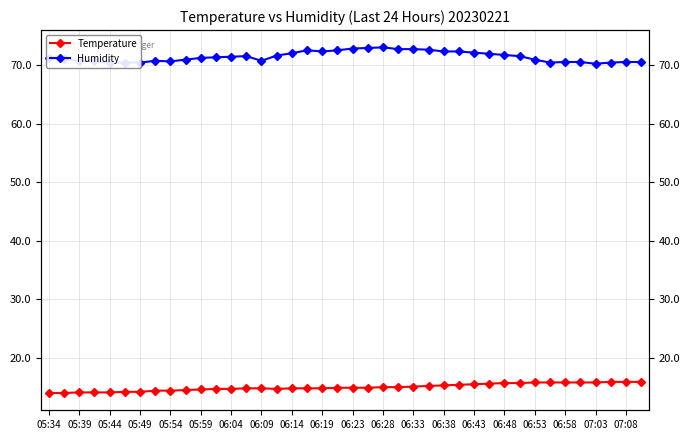

True or false: Temperature has more than 1 interior local peaks.

False